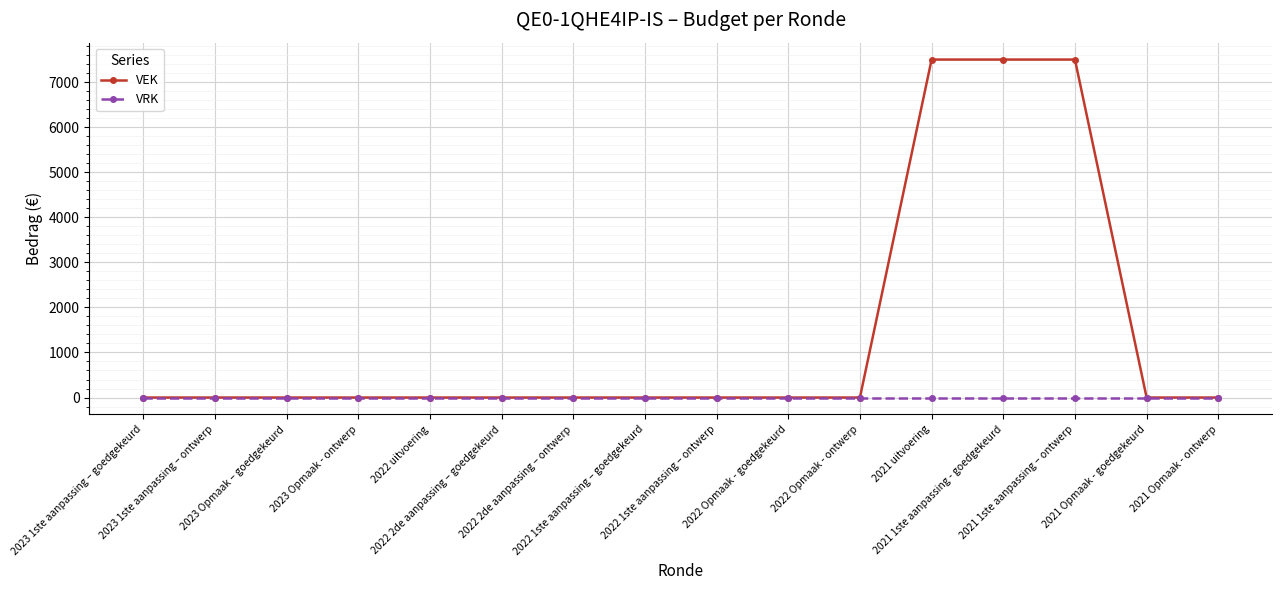

Which series has the largest total across all categories?

VEK